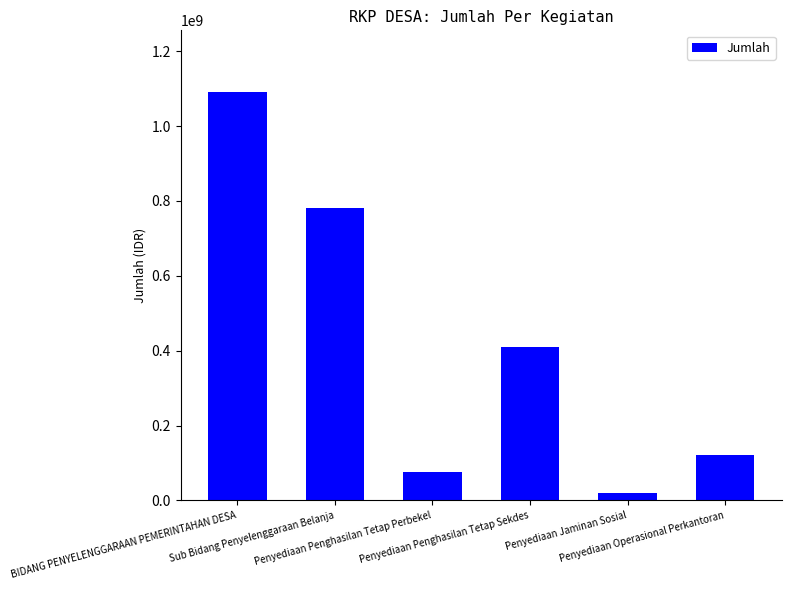

List the labels in order of value, largest first.

BIDANG PENYELENGGARAAN PEMERINTAHAN DESA, Sub Bidang Penyelenggaraan Belanja, Penyediaan Penghasilan Tetap Sekdes, Penyediaan Operasional Perkantoran, Penyediaan Penghasilan Tetap Perbekel, Penyediaan Jaminan Sosial